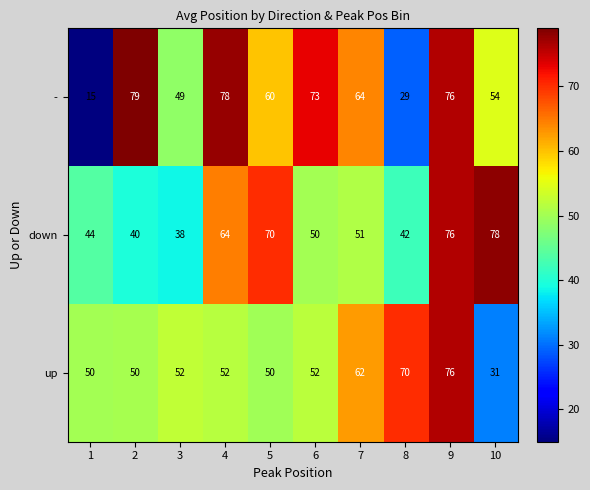

How many data points does each series have?

10